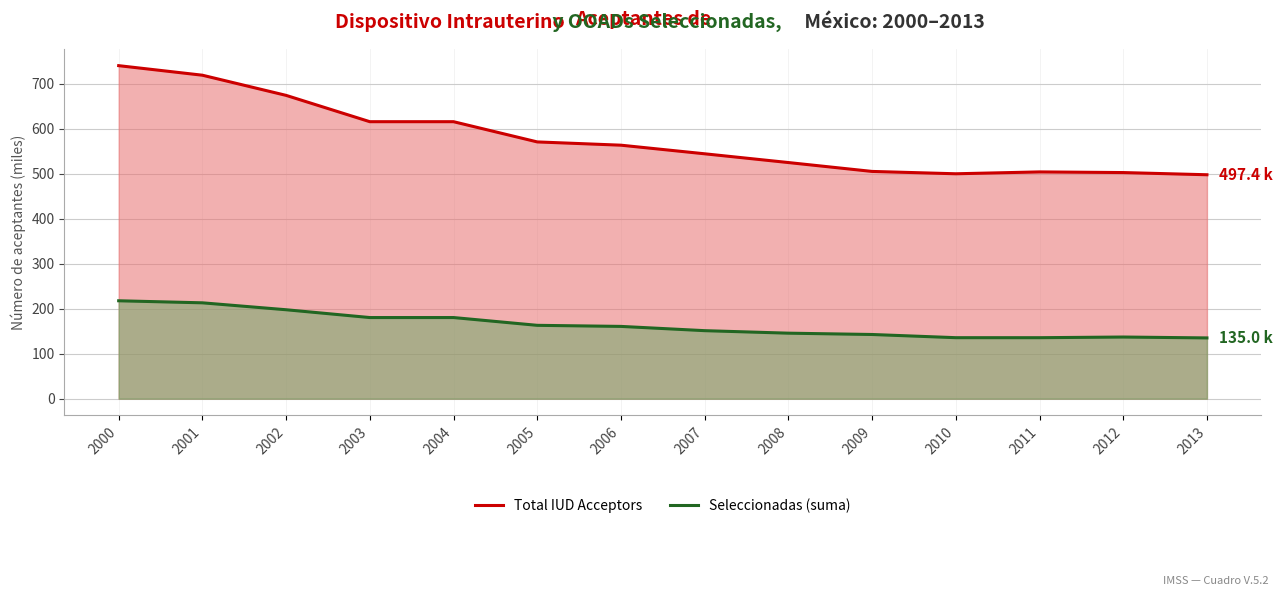

How many lines are shown in the chart?

2